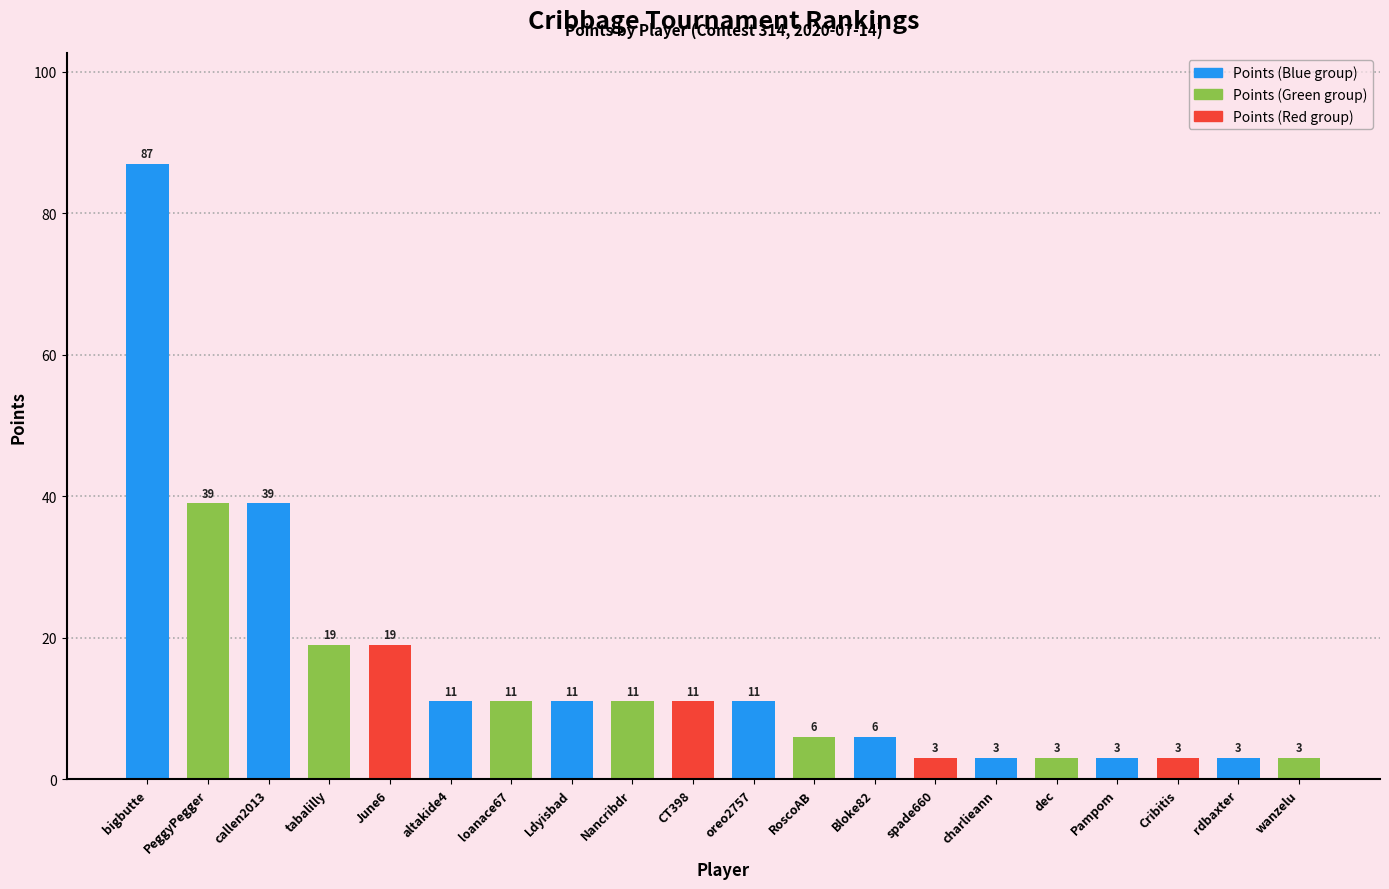

What is the sum of the values at CT398 and rdbaxter?

14